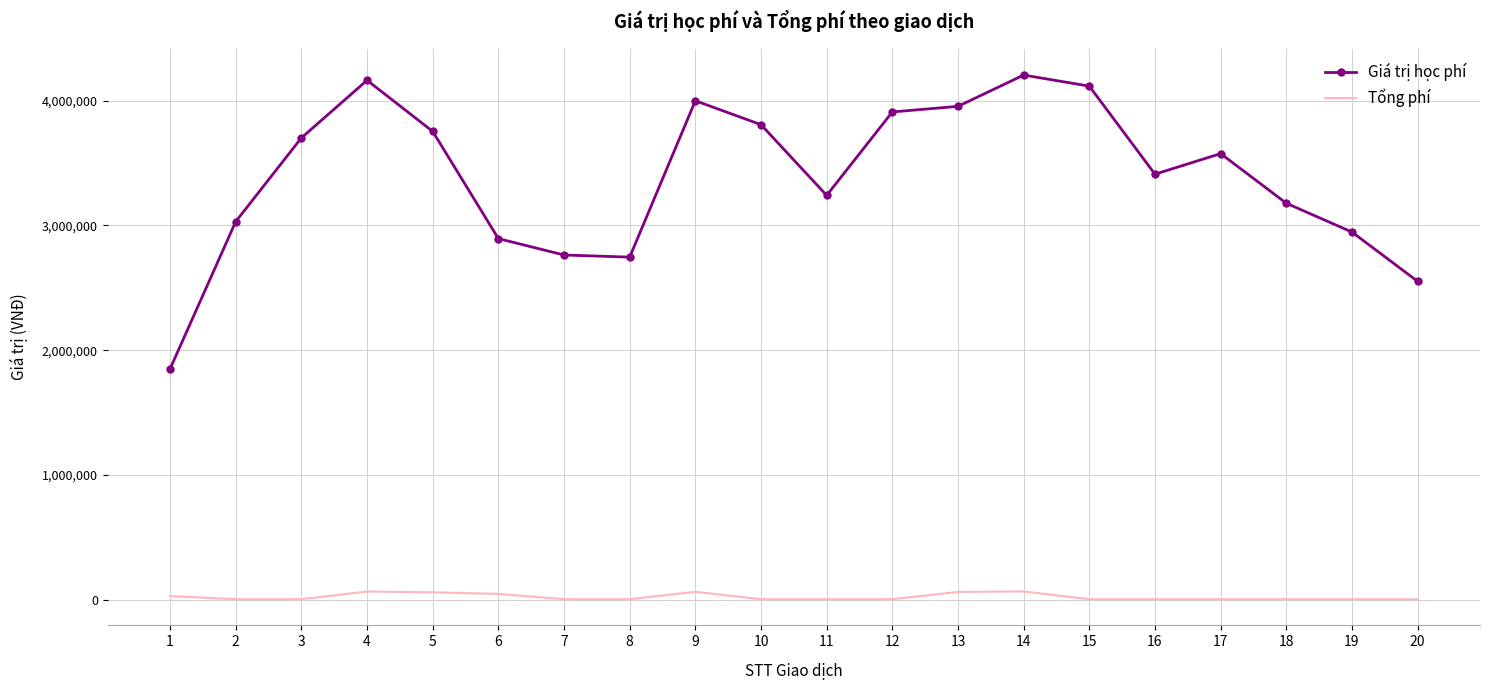

Rank the series by their average value, from lowest to highest.

Tổng phí, Giá trị học phí